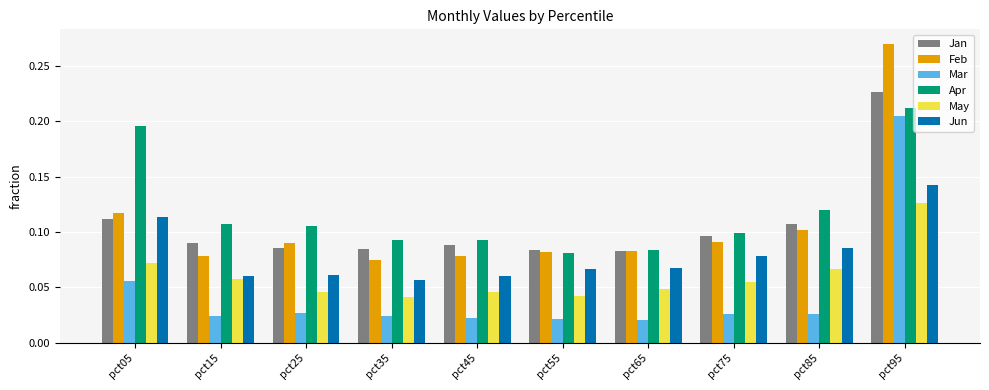

True or false: Jun has a value of 0.0 at pct25.

False